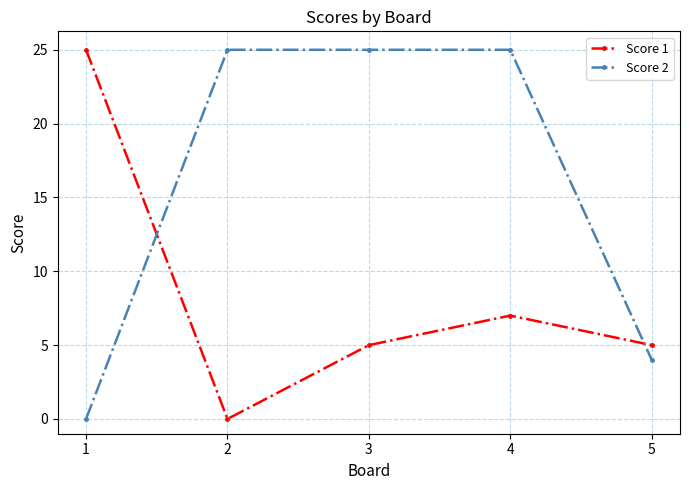

At which category does Score 1 reach its first local peak?

4